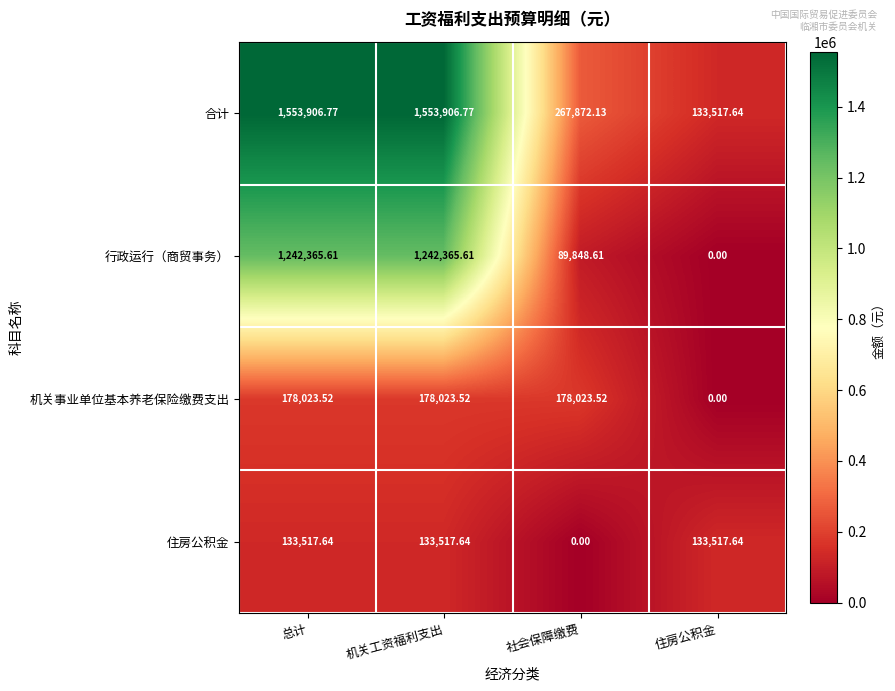

Where is 住房公积金 nearest to the value 66758?

社会保障缴费